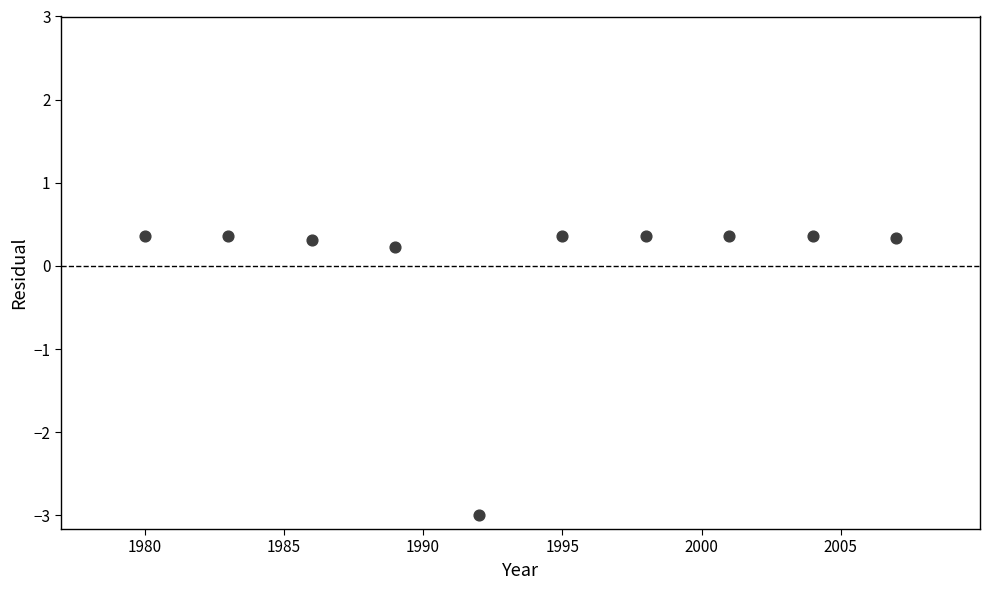

What is the average X value?

1993.5